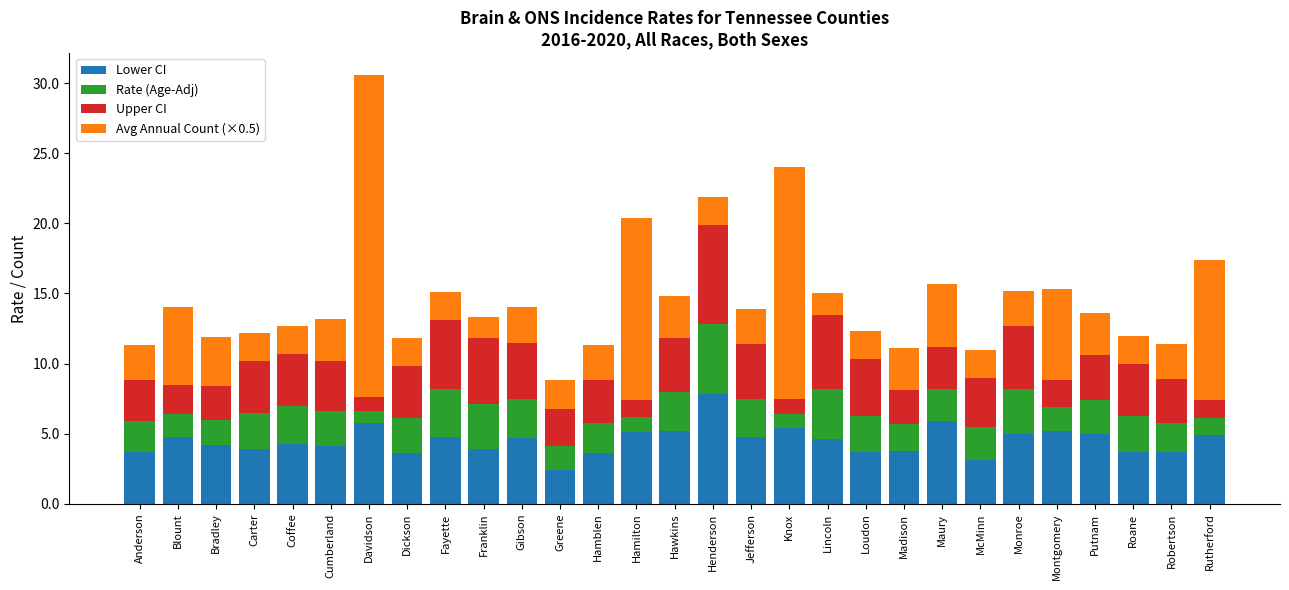

What is the minimum value for Lower CI?

2.4